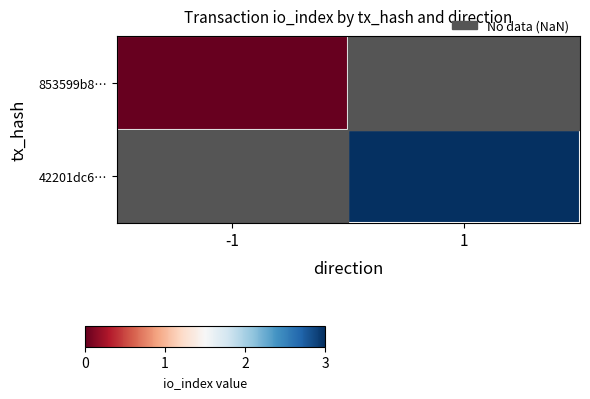

At how many categories does at least one series exceed 0?

1